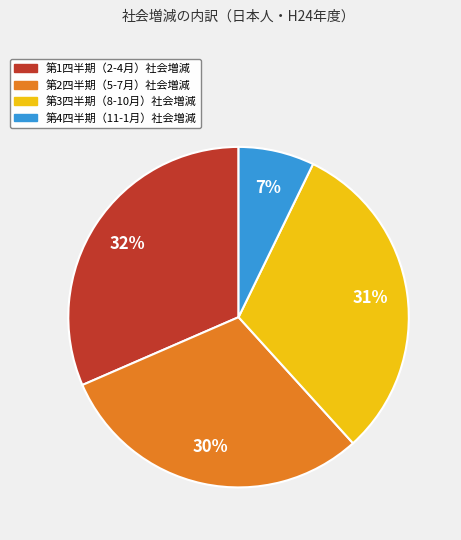

Is there a majority slice in this chart?

No